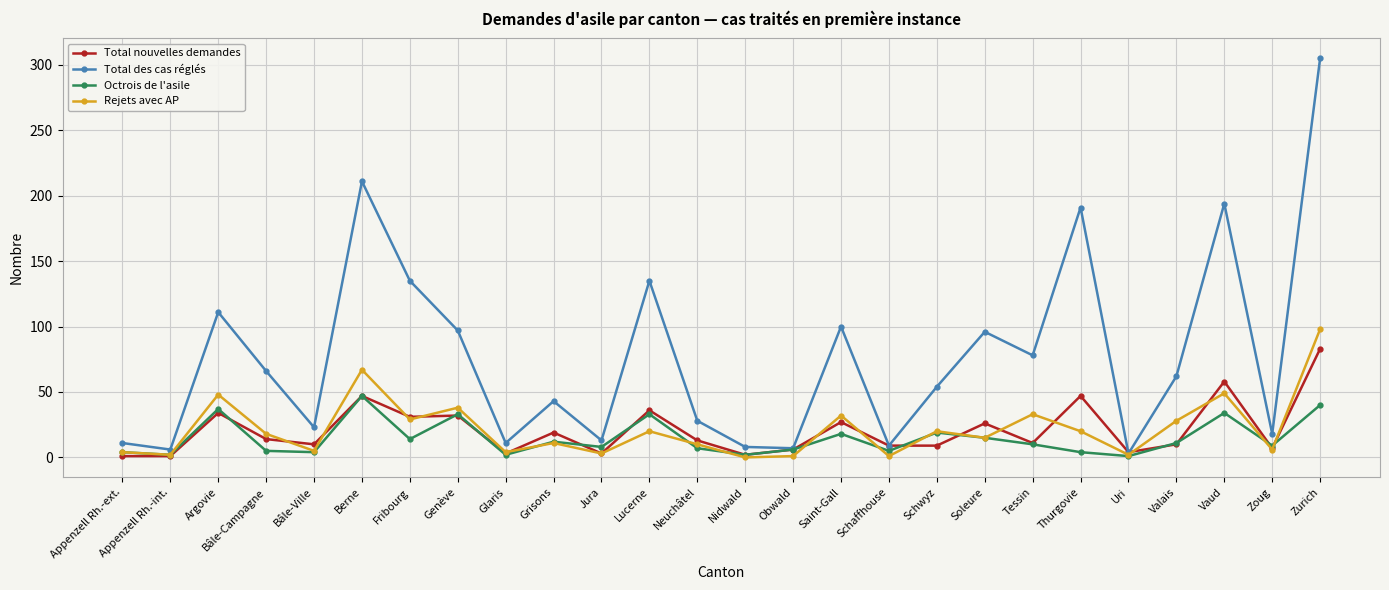

What is the label of the 21st point from the left?

Thurgovie